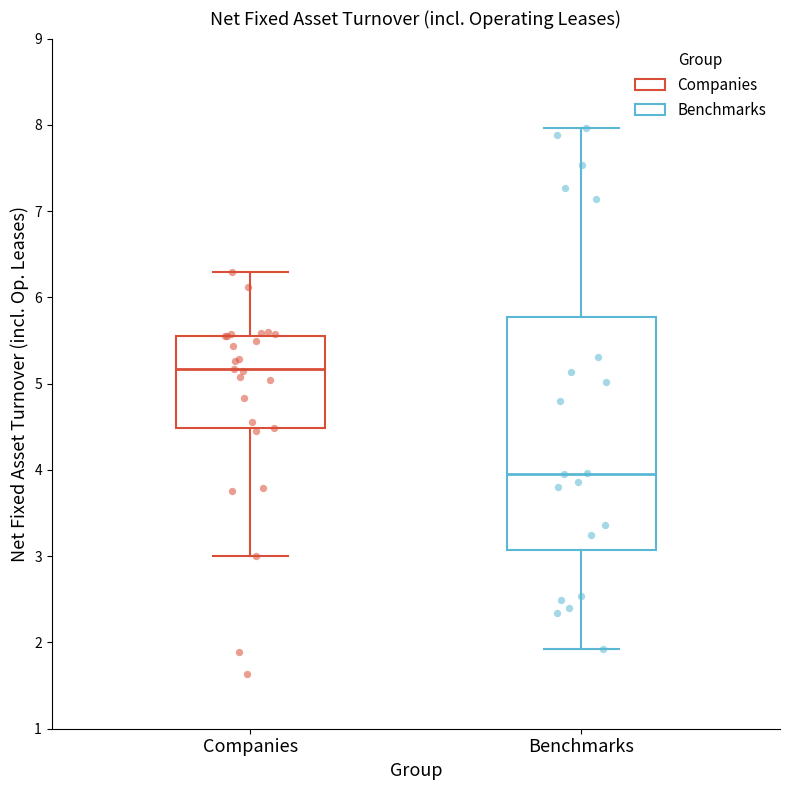

Reading left to right, read every box against the y-axis: the position of its median line, the range the box covers, and the ends of its whiskers. The values are not printed on the chart, so give them approximately, as read against the axis.

Companies: median 5.2, box 4.5 to 5.6, whiskers 3.0 to 6.3
Benchmarks: median 4.0, box 3.1 to 5.8, whiskers 1.9 to 8.0